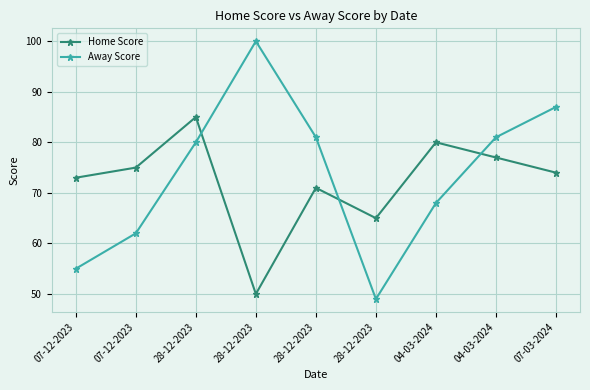

How many categories are shown in the chart?

9